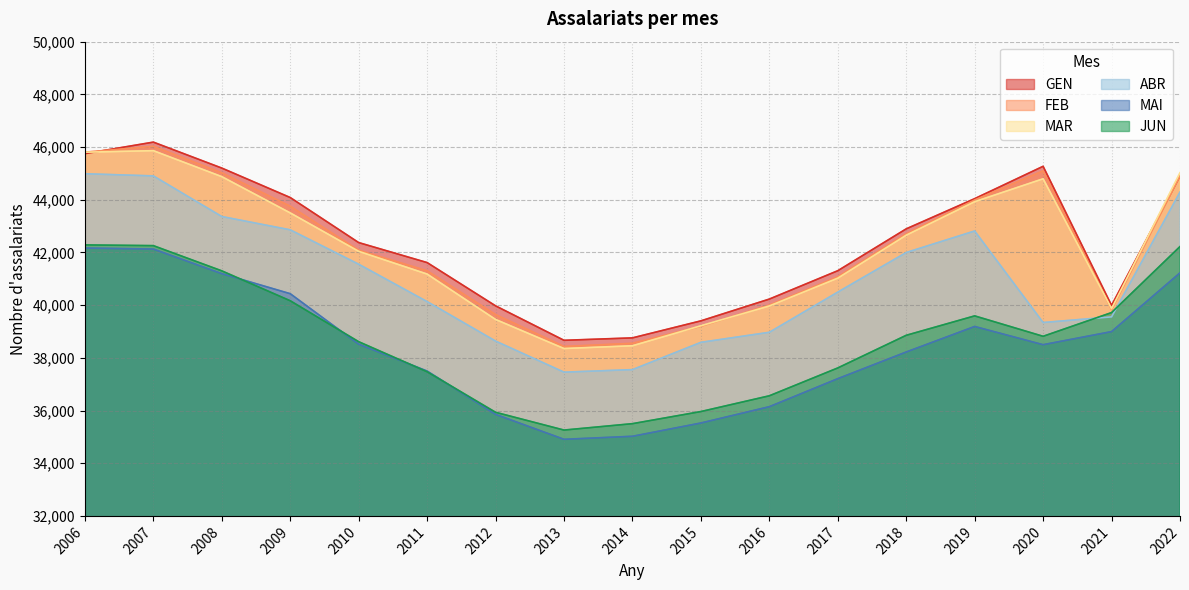

At which label is GEN closest to 42426?

2010